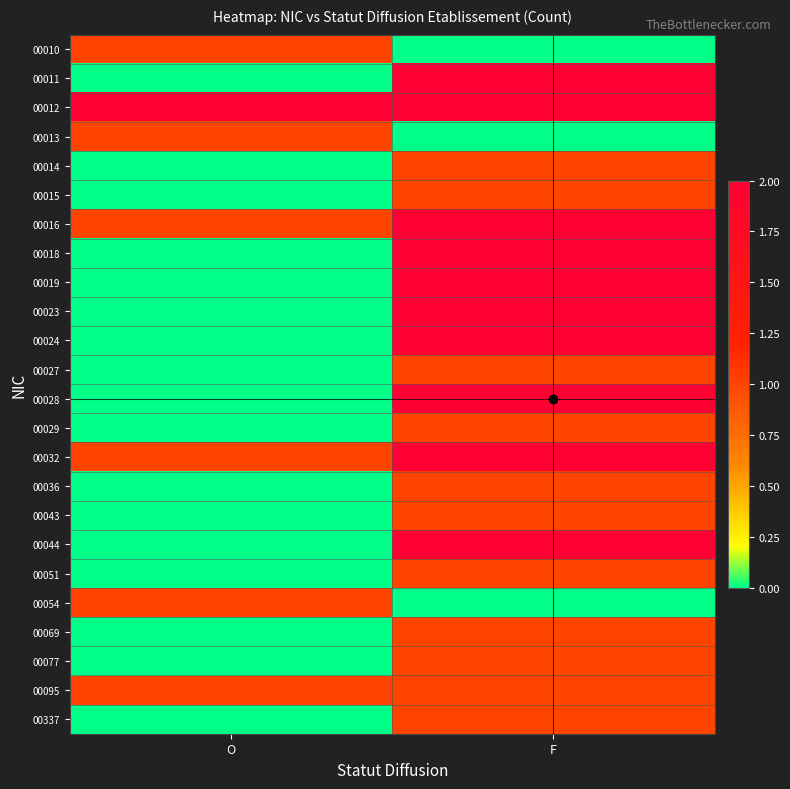

Which series has the largest total across all categories?

00012